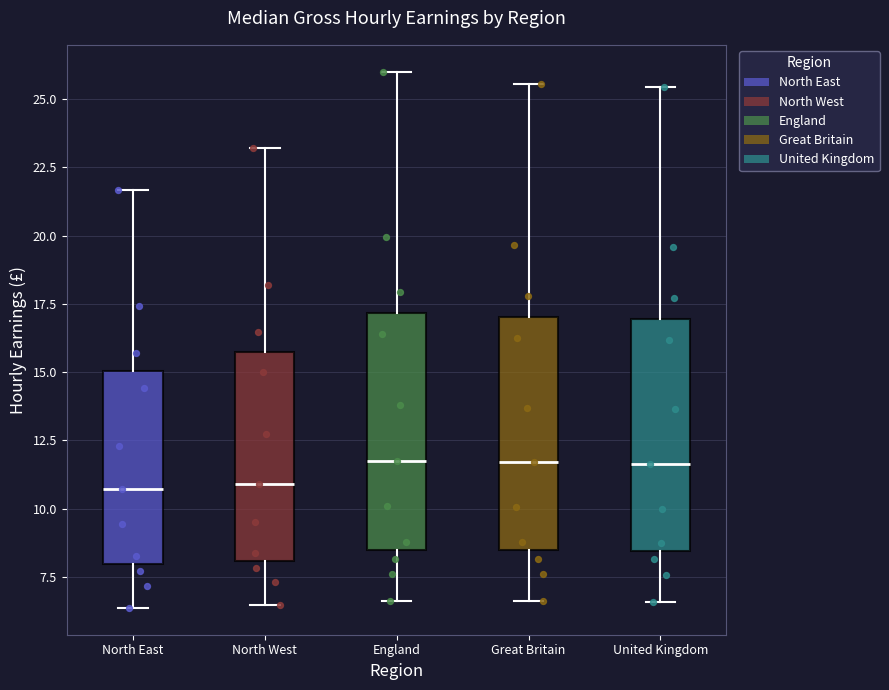

Where is the lower edge of the box for North West on the y-axis? The values are not printed on the chart, so give them approximately, as read against the axis.

8.0